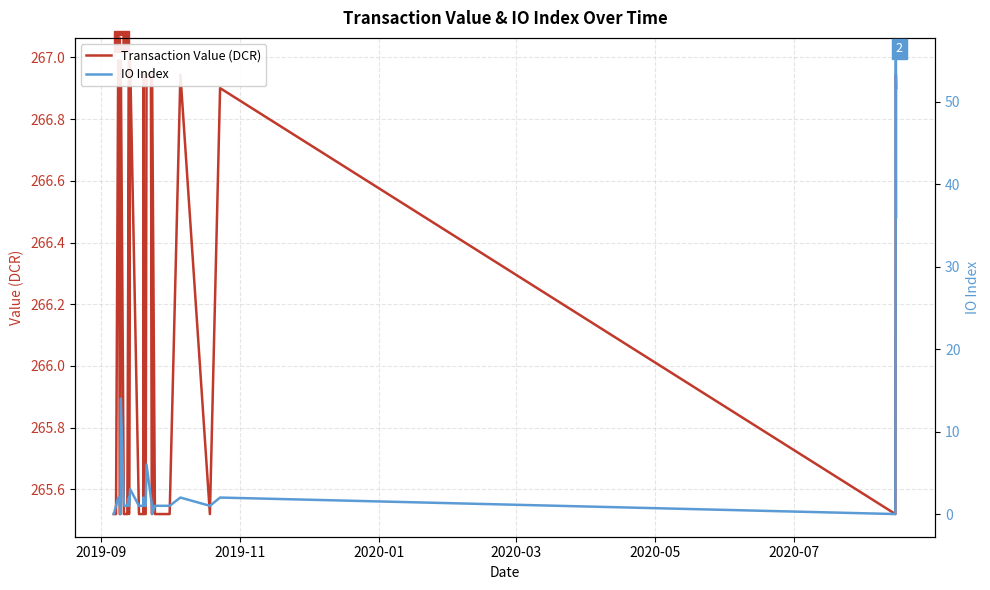

Does the chart have visible grid lines?

Yes